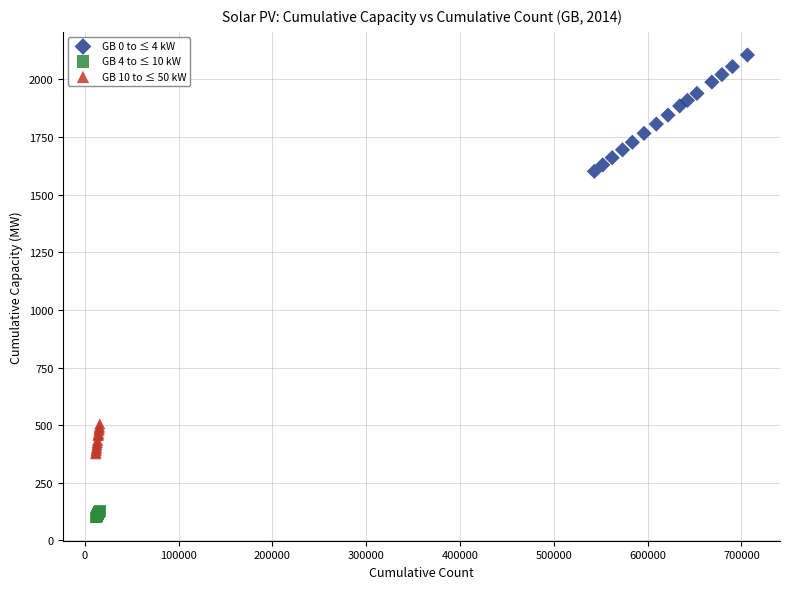

What are all the series names shown in the legend?

GB 0 to ≤ 4 kW, GB 4 to ≤ 10 kW, GB 10 to ≤ 50 kW